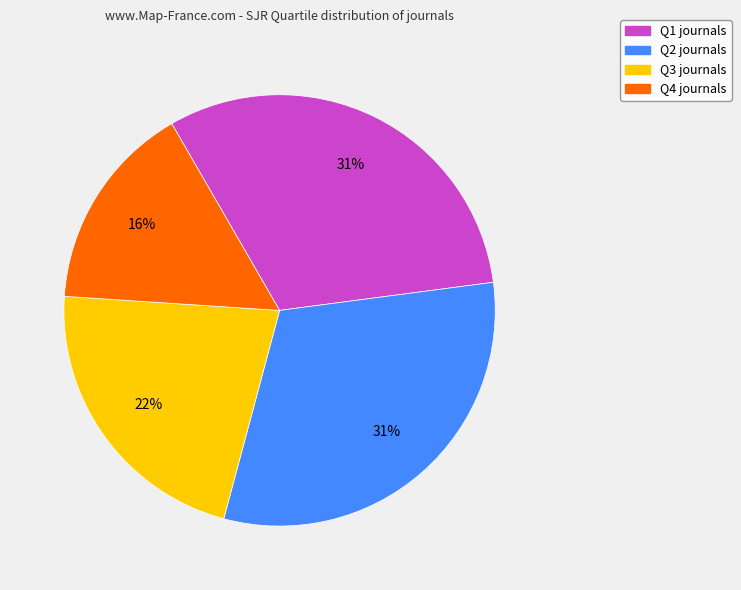

Is there any slice that represents more than half of the pie?

No